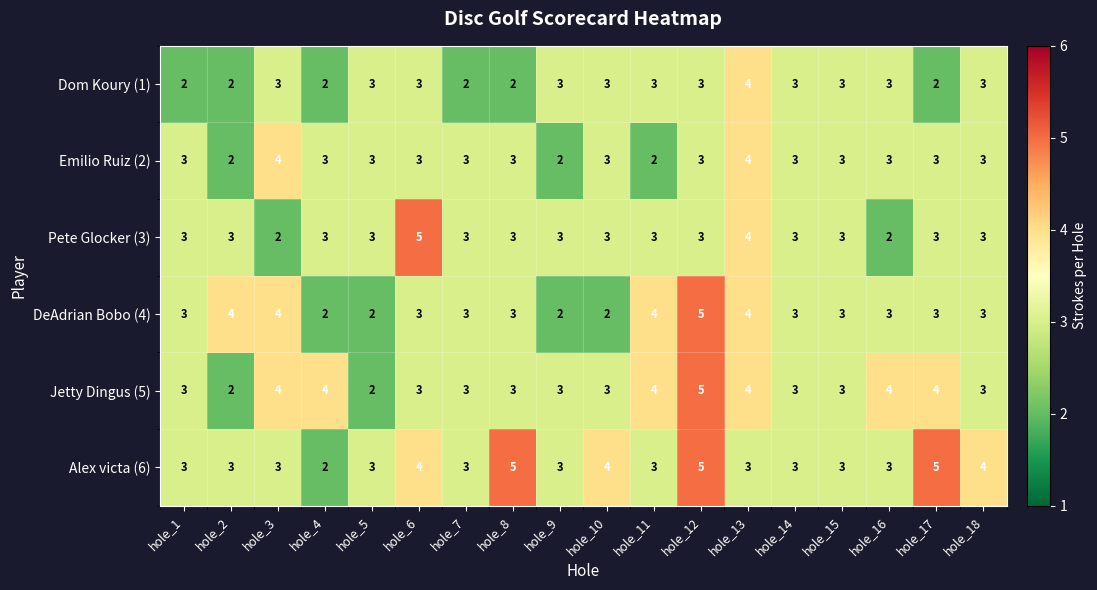

How many Pete Glocker (3) values are between 3 and 4?

15